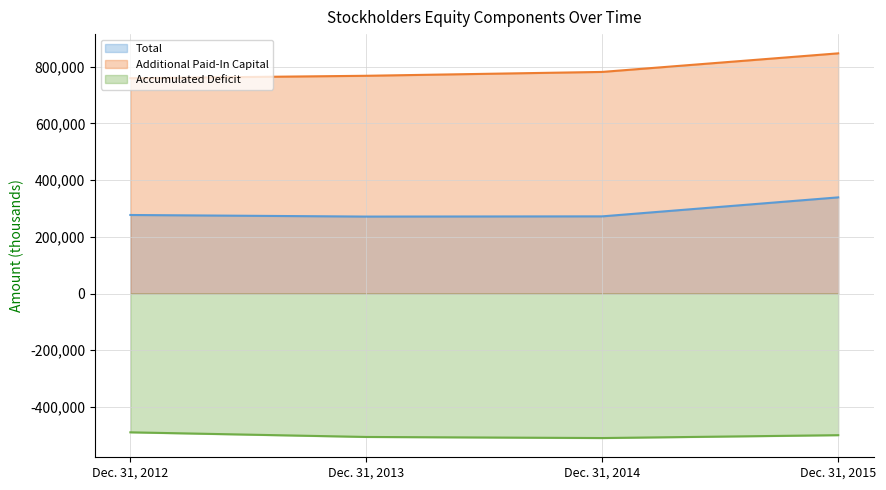

What is the difference between the highest and lowest values at Dec. 31, 2012?

1248939